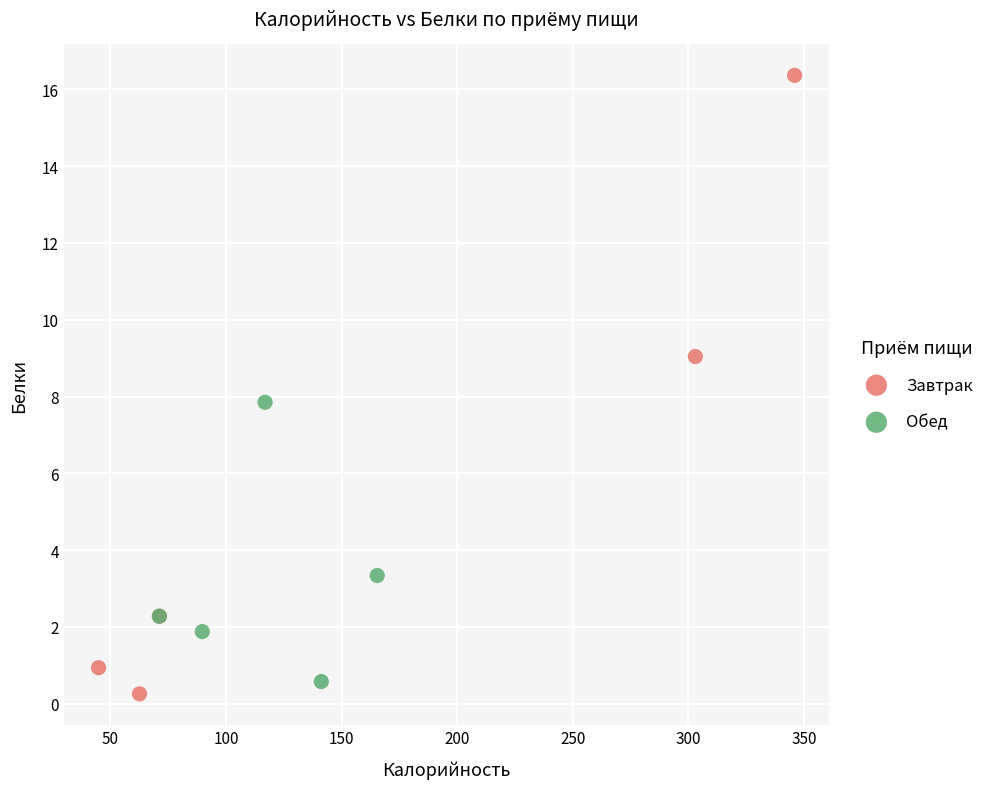

Which series contains the lowest Y value?

Завтрак